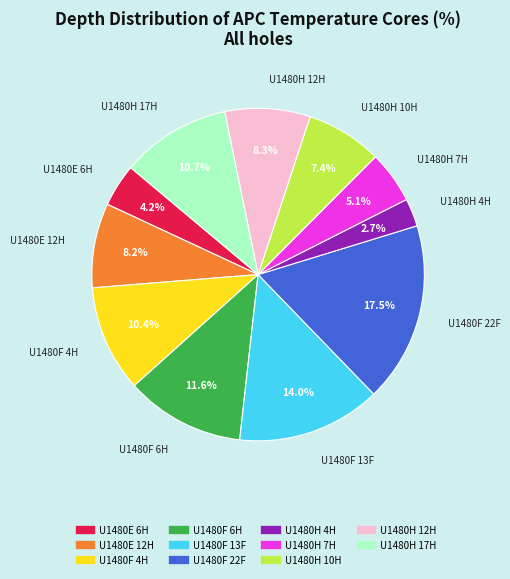

What is the total percentage of U1480F 22F and U1480F 4H?

27.9%